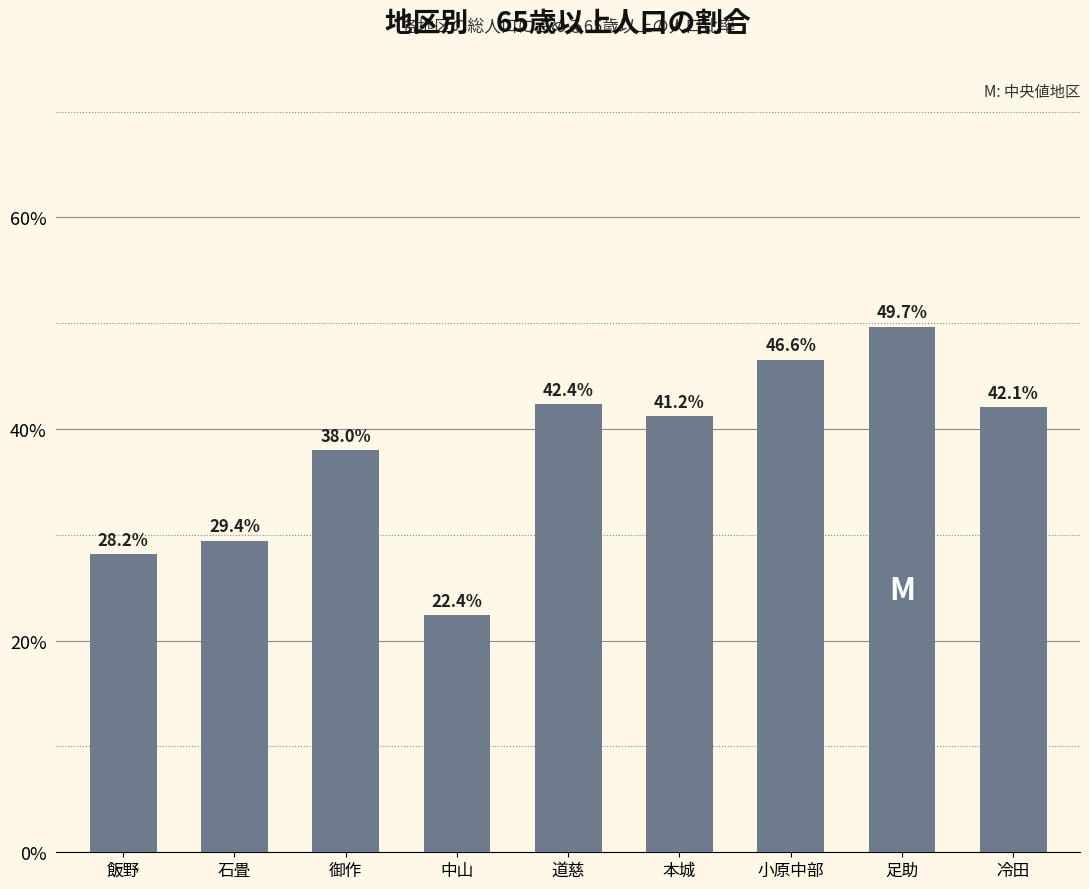

What is the change in value from 道慈 to 小原中部?

+4.2